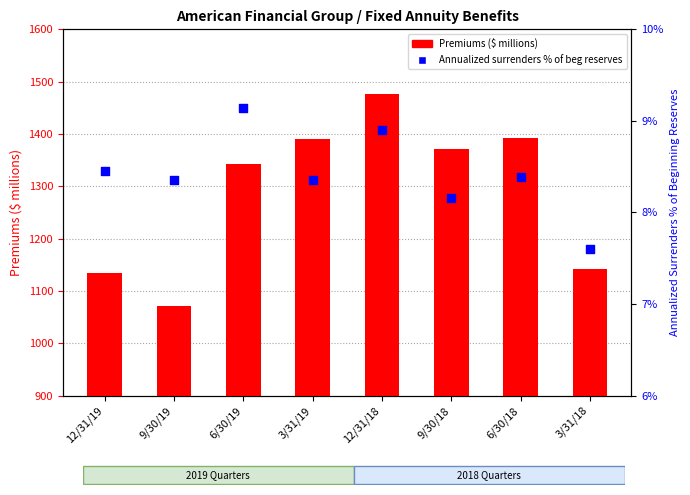

Is the value of Annualized surrenders % of beg reserves at 6/30/18 greater than the value of Premiums ($ millions) at 9/30/18?

No